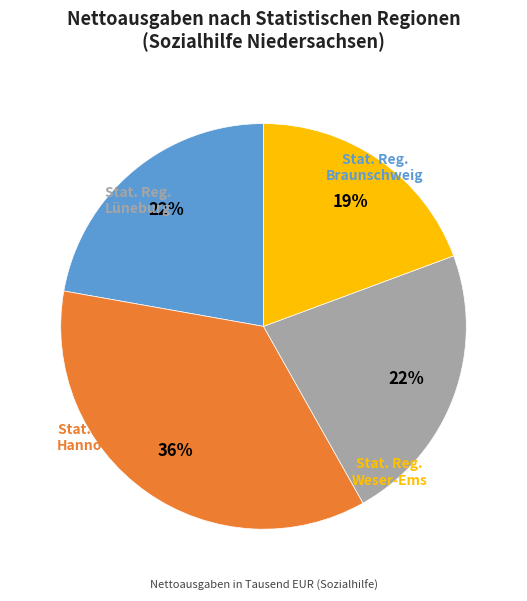

Is there any slice that represents more than half of the pie?

No